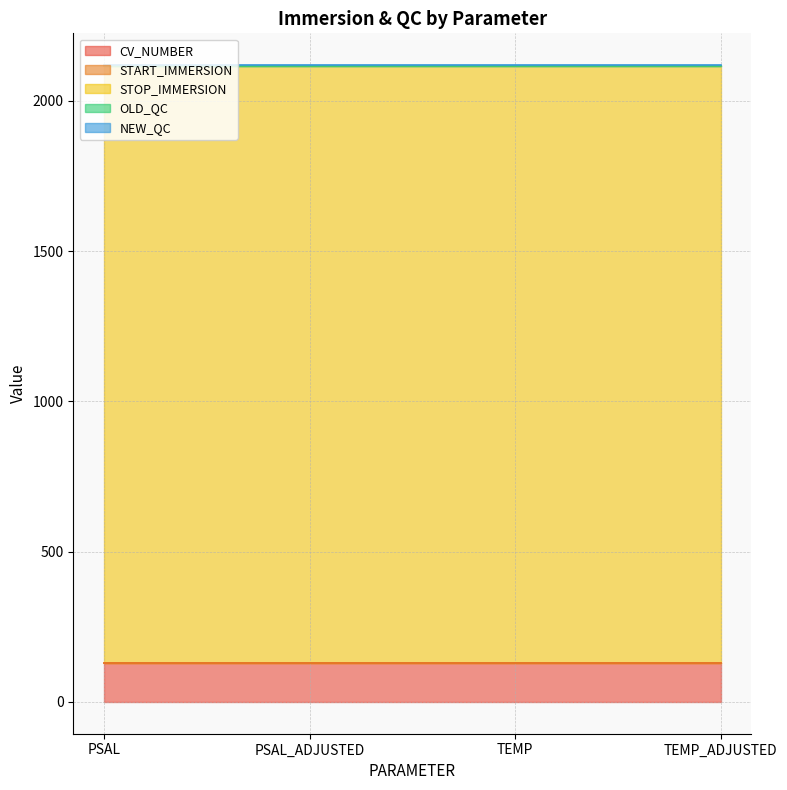

Which series has the widest spread of values?

CV_NUMBER